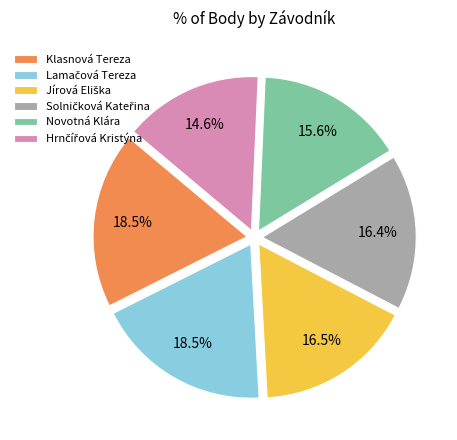

What is the ratio of the value at Novotná Klára to the value at Klasnová Tereza?

0.8